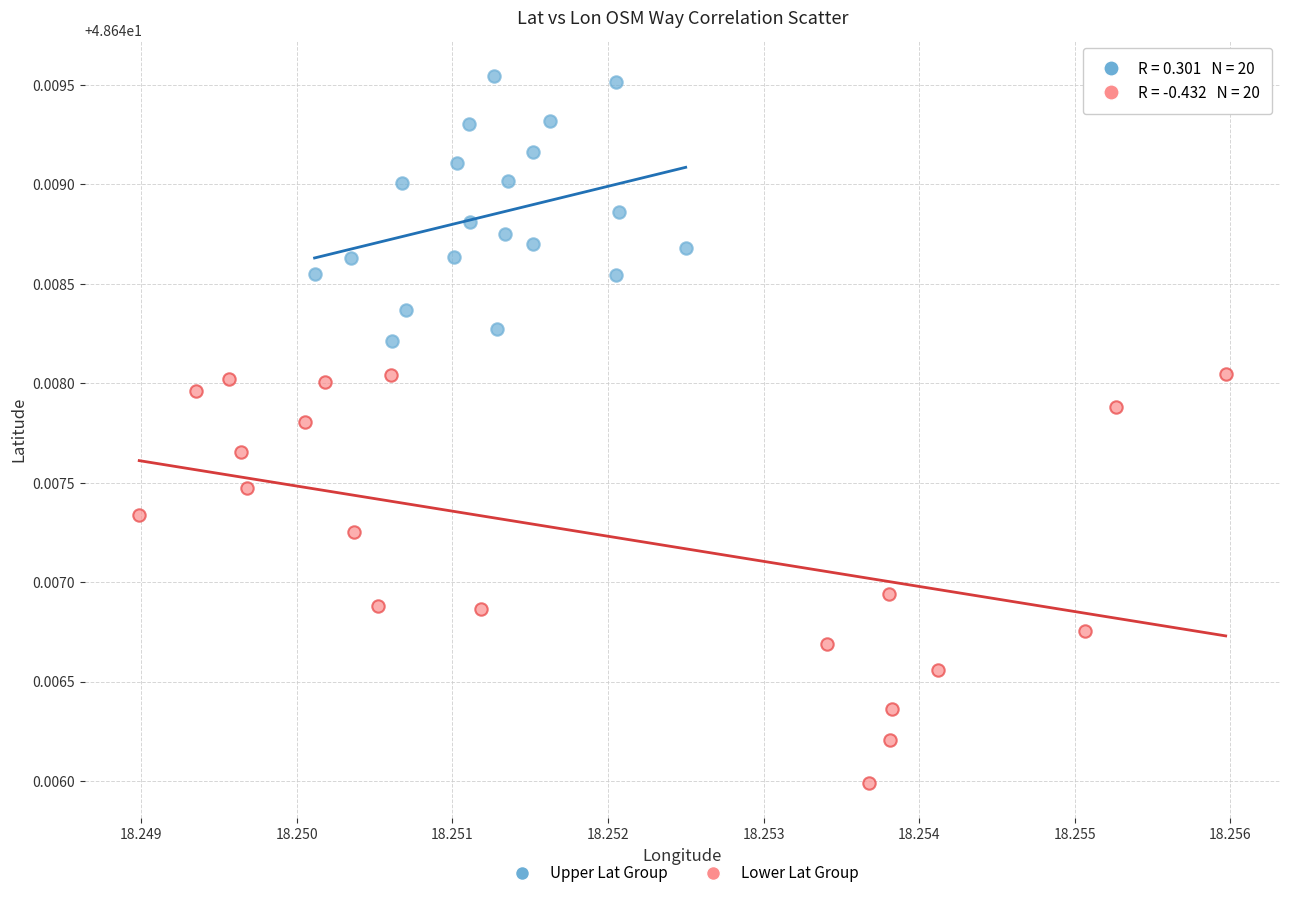

Which series has the widest spread of Y values?

Lower Lat Group